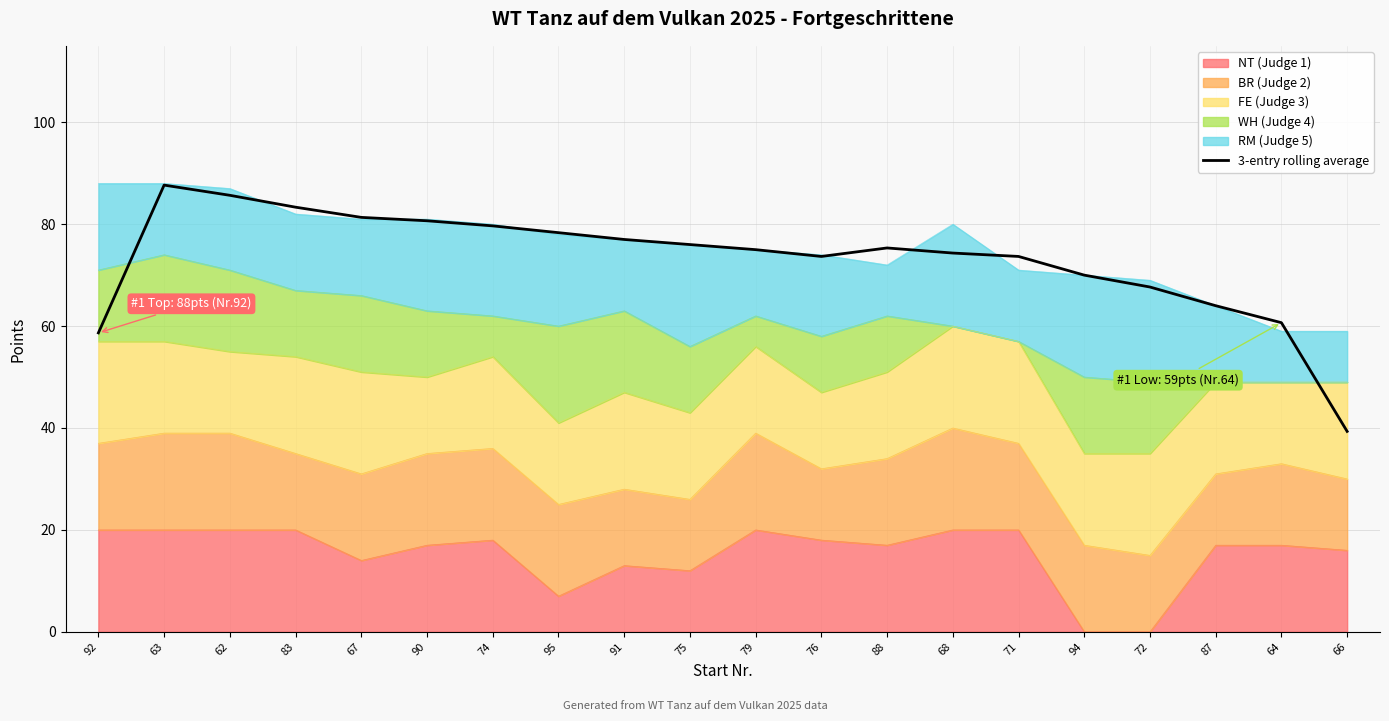

What value does the data have at 92?

58.7